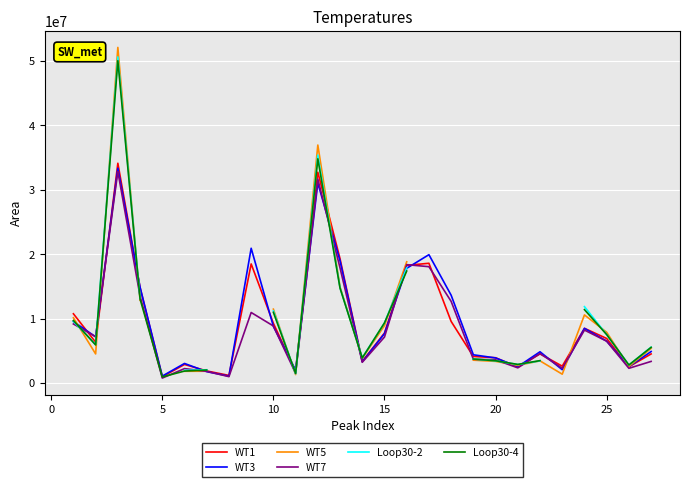

What is the maximum value for WT3?

33352273